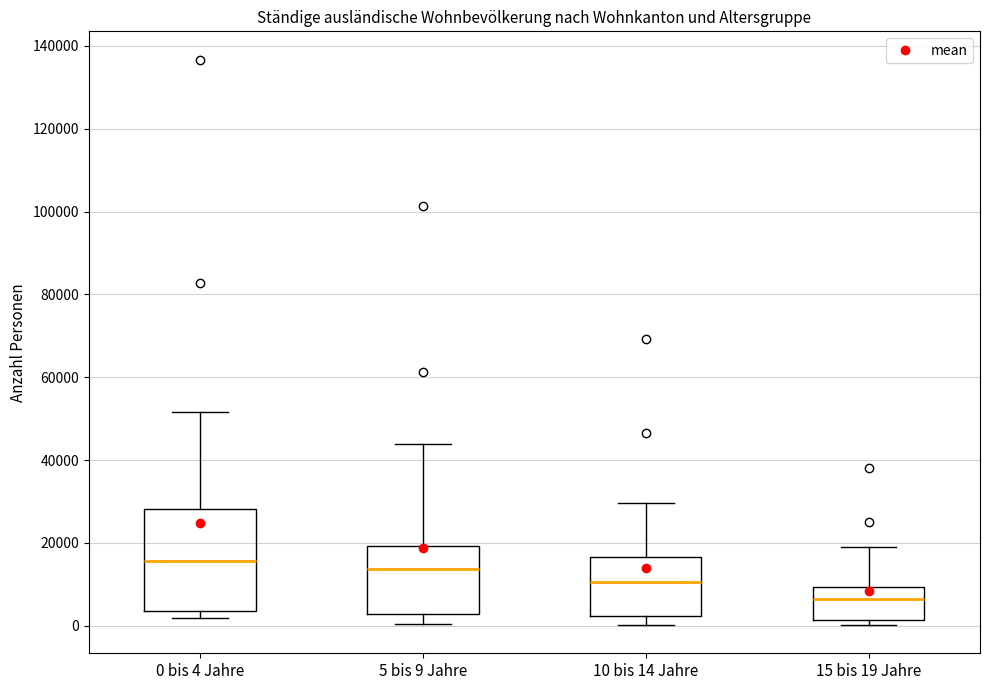

Comparing the boxes themselves (not the whiskers), which one is the tallest?

0 bis 4 Jahre